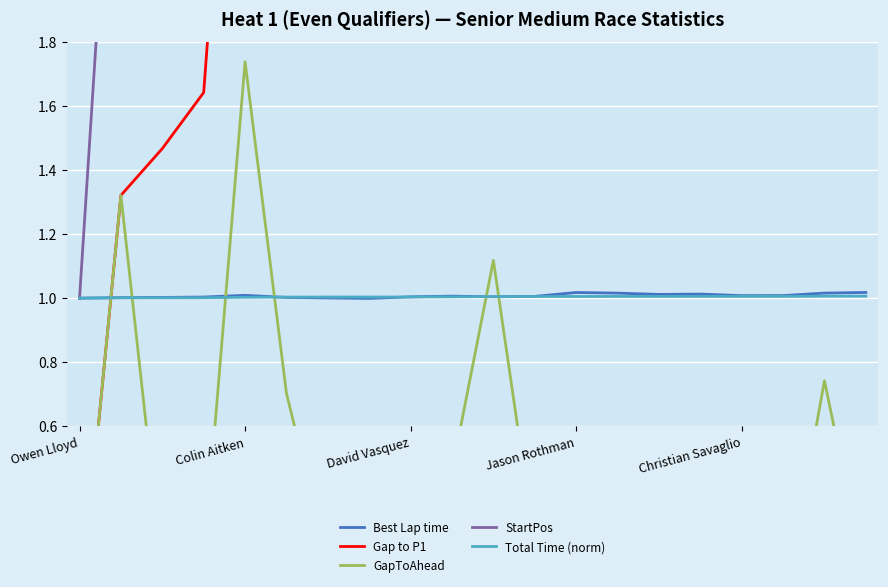

Is this an area chart (filled region under the line)?

No